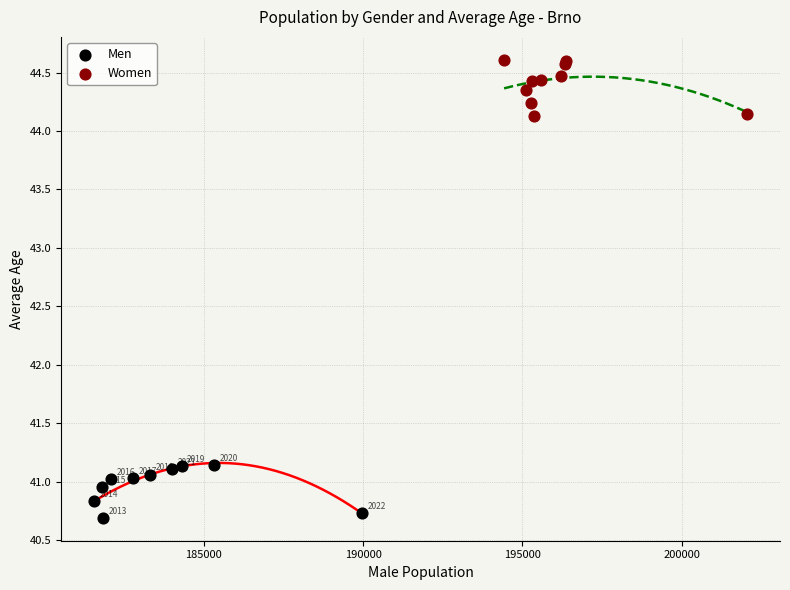

Which series reaches the minimum Y coordinate?

Men